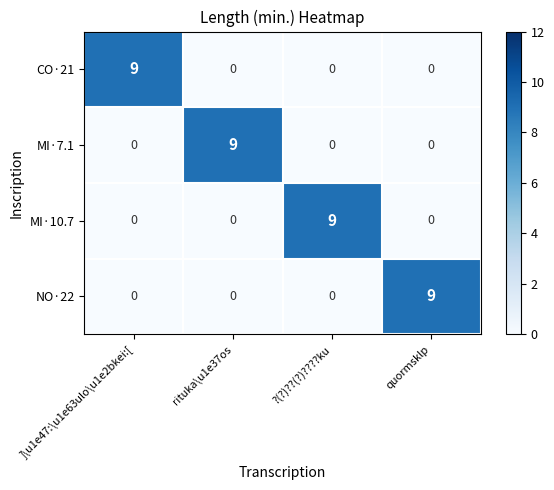

What is the difference between the maximum and minimum values in the MI·10.7 series?

9